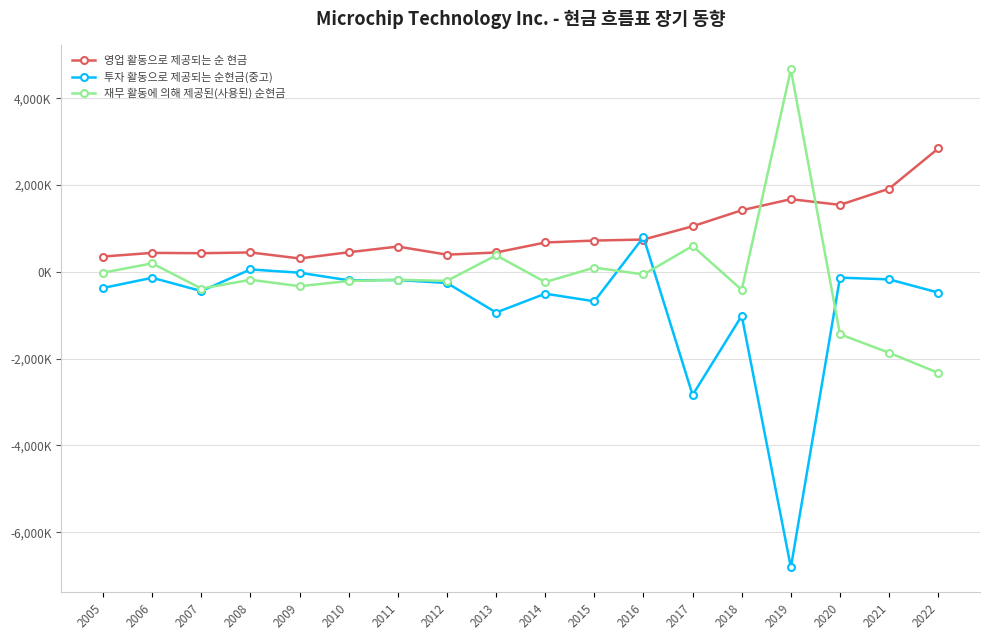

Does the chart display data point markers on the line(s)?

Yes